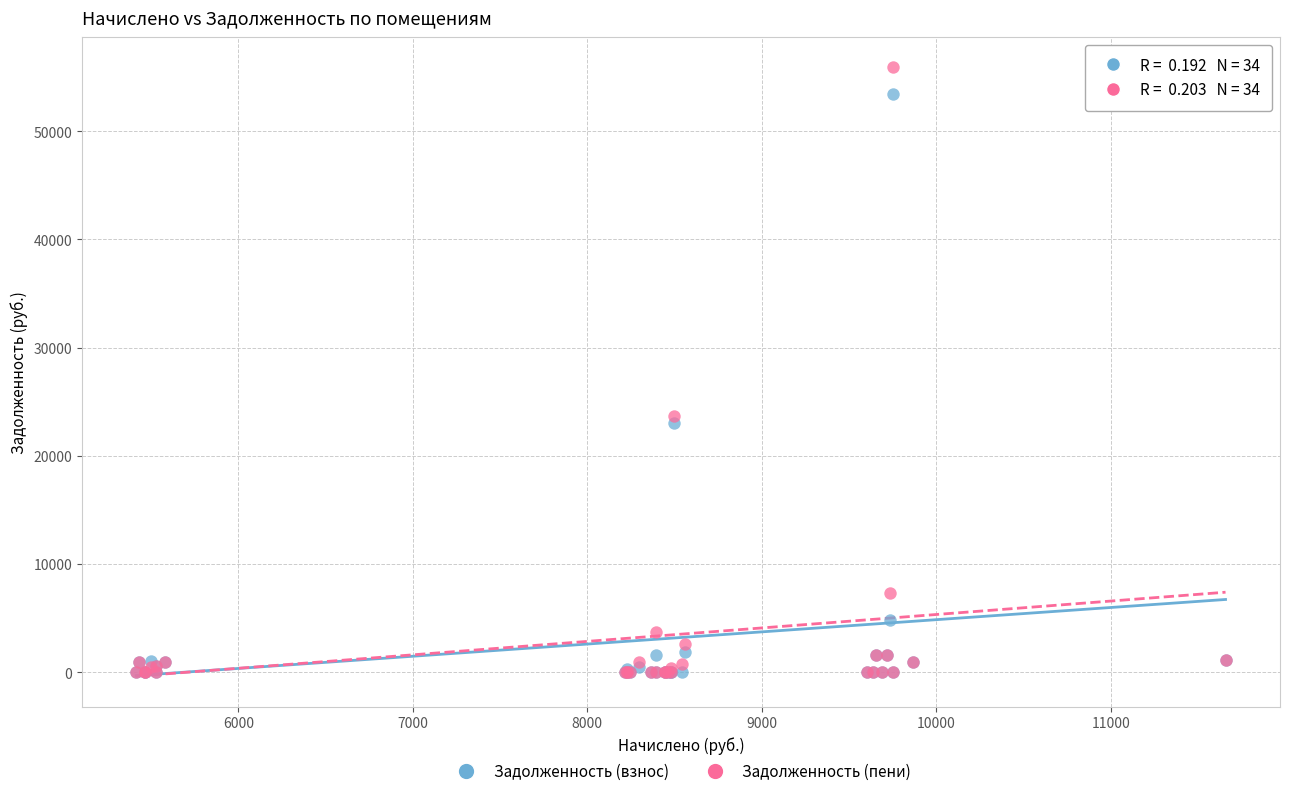

Across all series, what Y value is closest to 27953?

23650.9